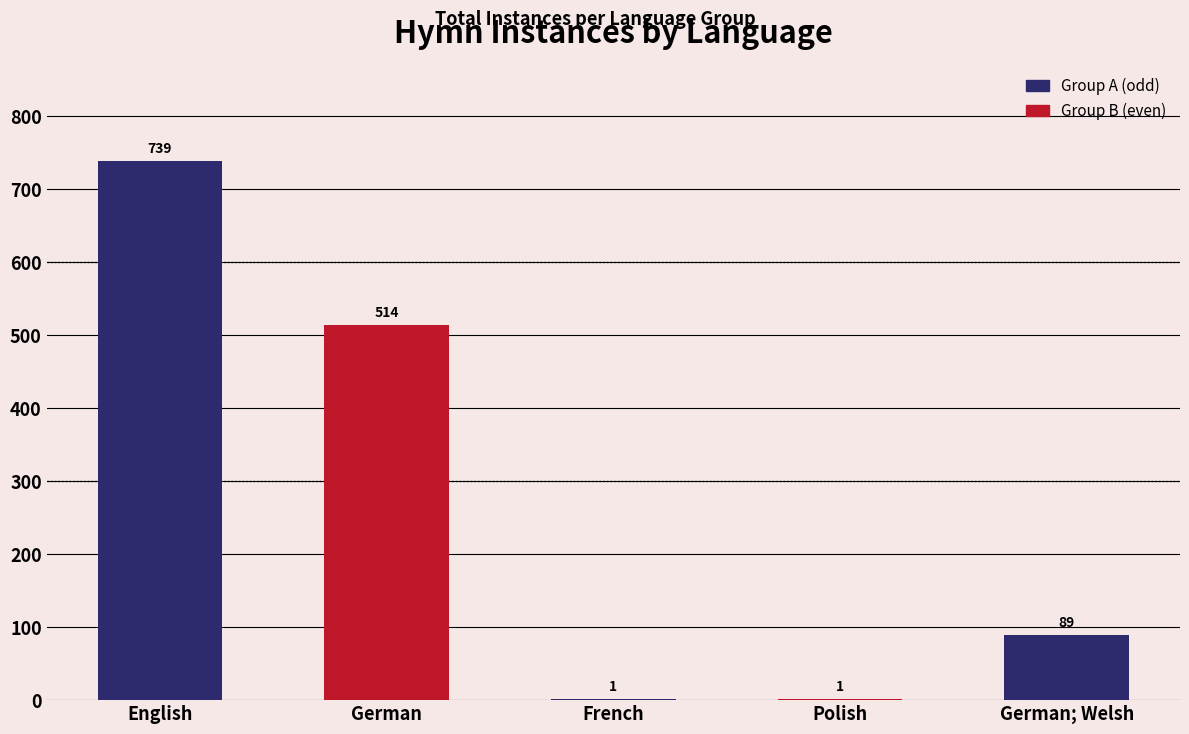

The chart shows a value of 739 at English. True or false?

True